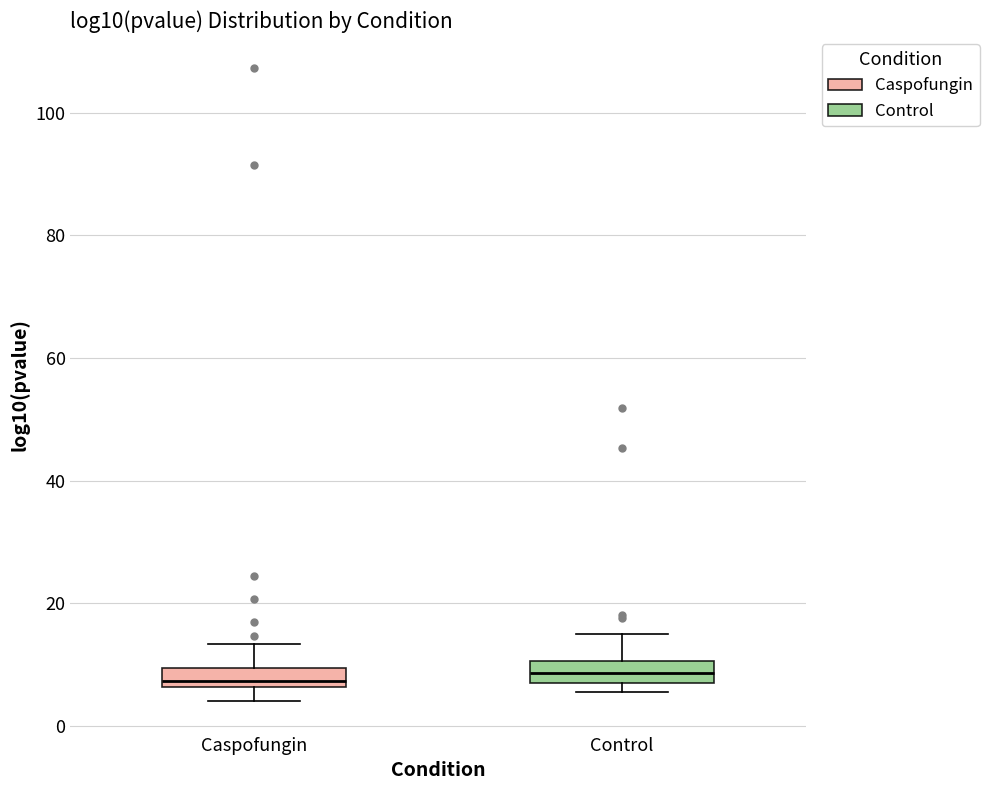

Reading left to right, read every box against the y-axis: the position of its median line, the range the box covers, and the ends of its whiskers. The values are not printed on the chart, so give them approximately, as read against the axis.

Caspofungin: median 8, box 6 to 10, whiskers 4 to 14
Control: median 8 (inside the box), box 8 to 10, whiskers 6 to 16